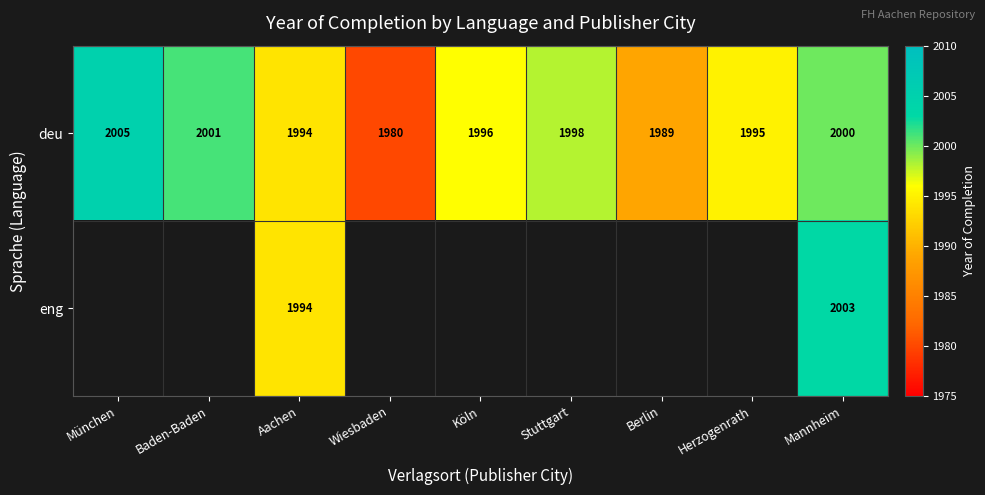

Which category has the highest value across all series?

München